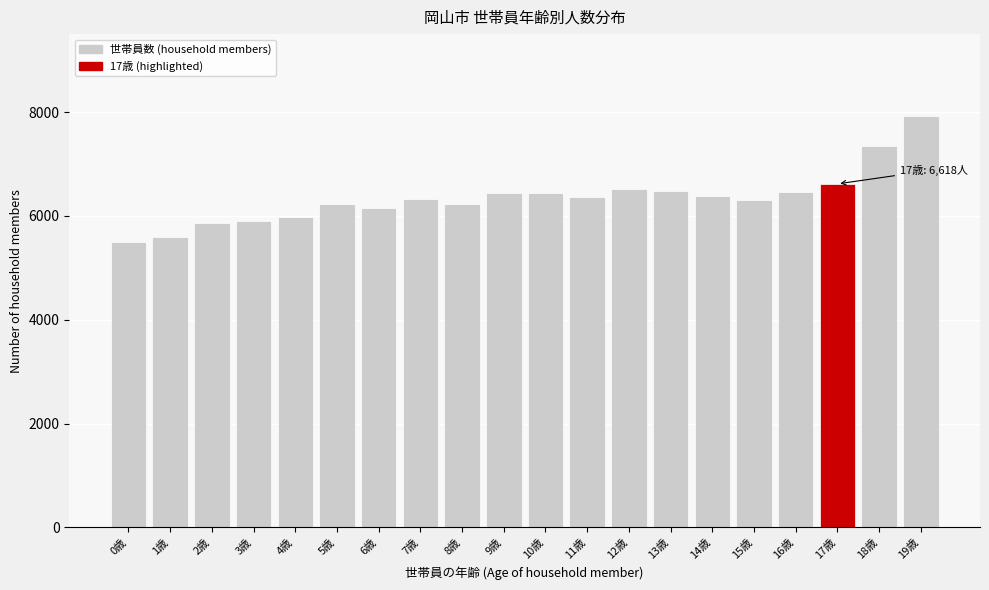

What is the greatest value displayed?

7919